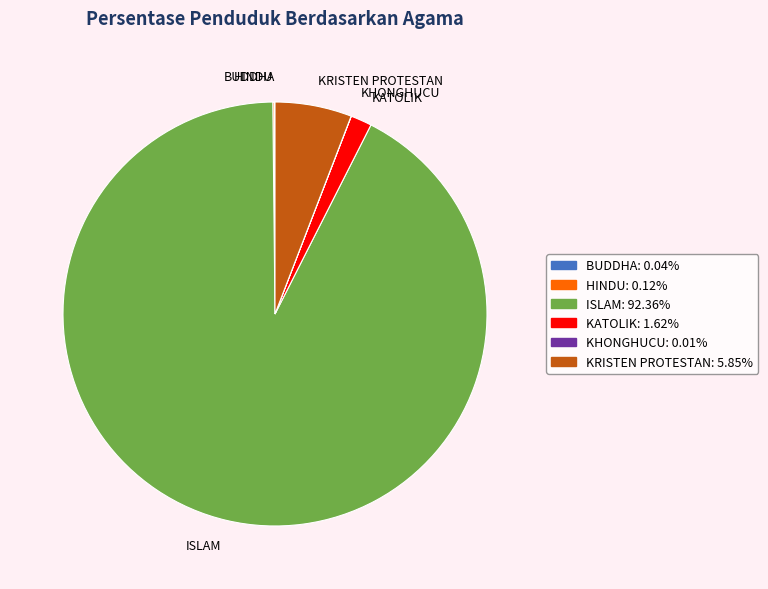

Is ISLAM the majority of the pie?

Yes